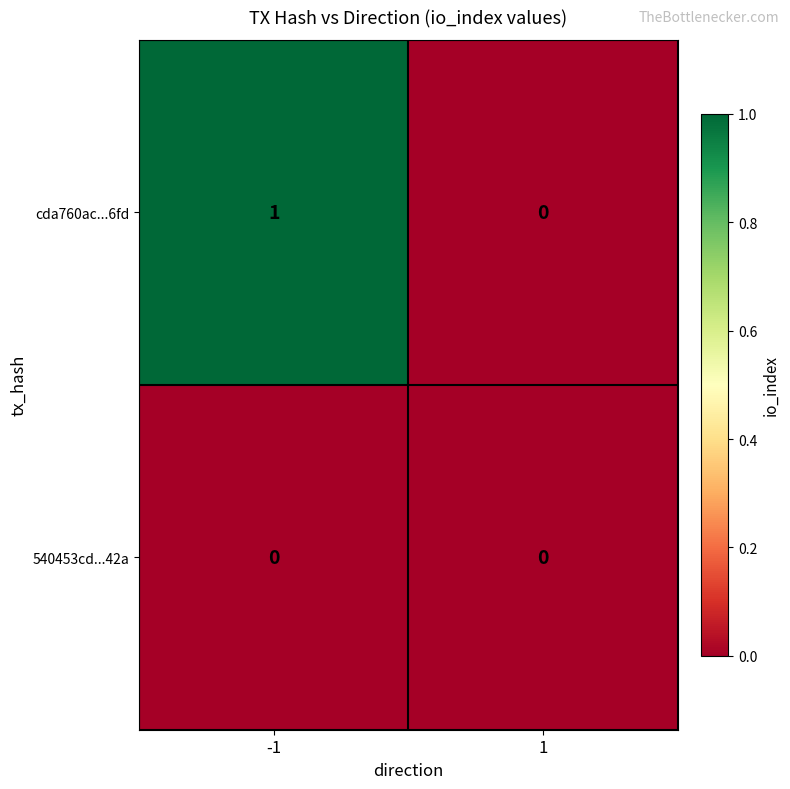

Is it true that 540453cd...42a equals 0 at -1?

True